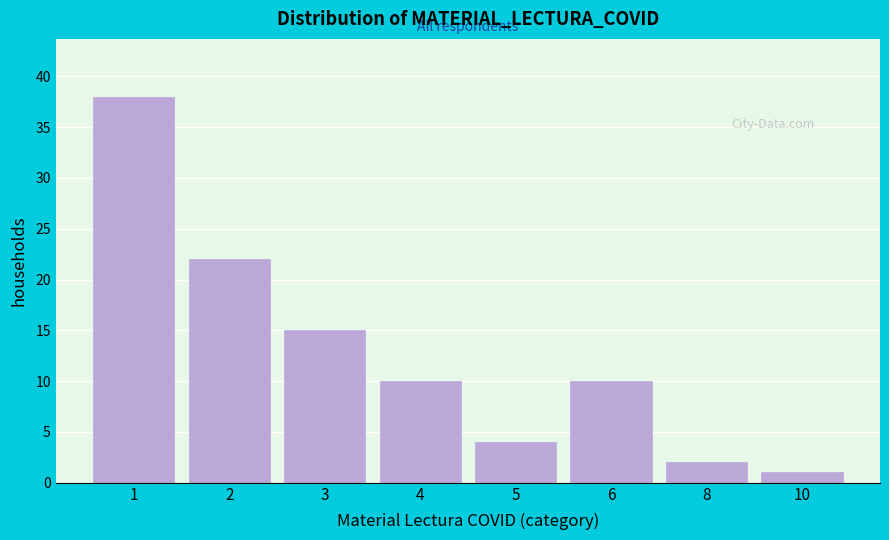

Reading left to right, what are all the values shown in this chart?

38	22	15	10	4	10	2	1